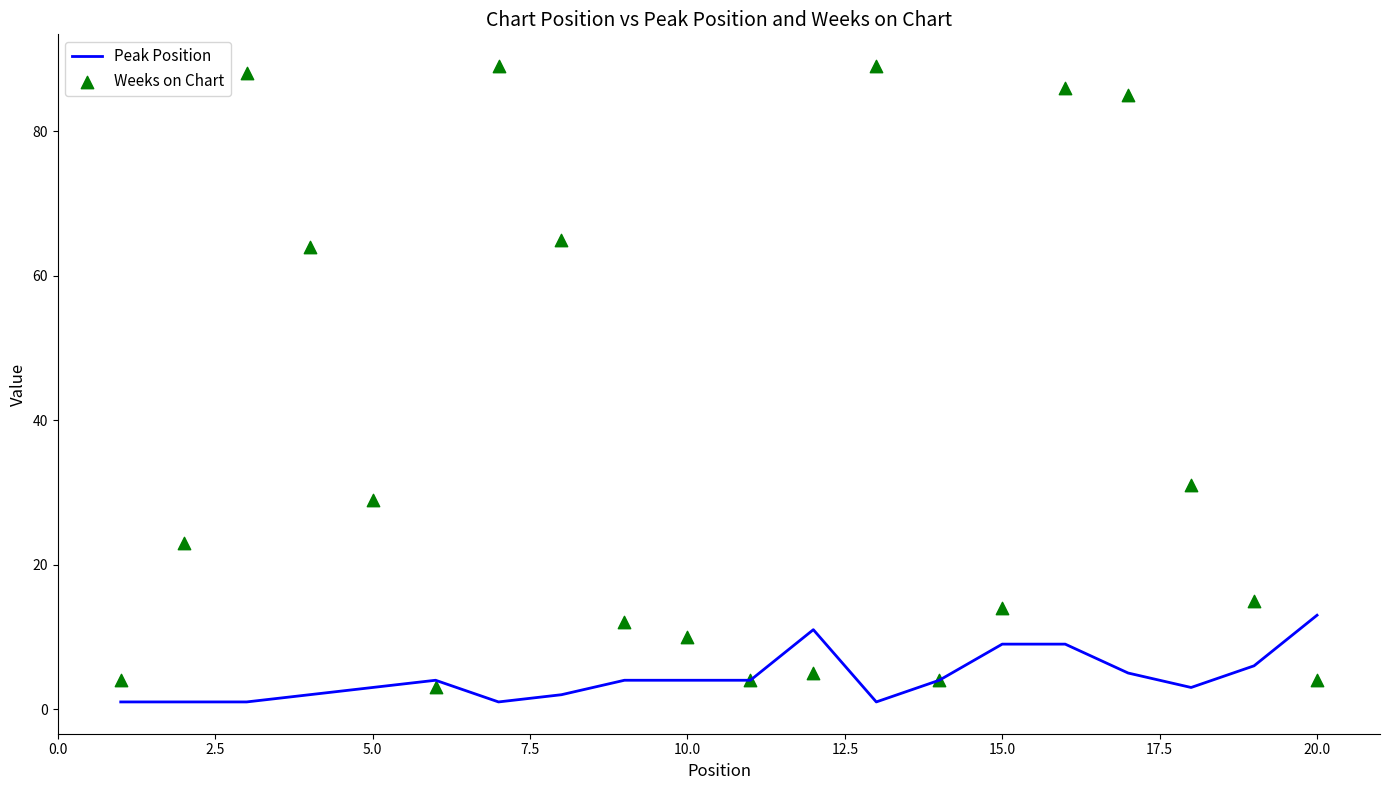

Which series contains the lowest Y value?

Peak Position